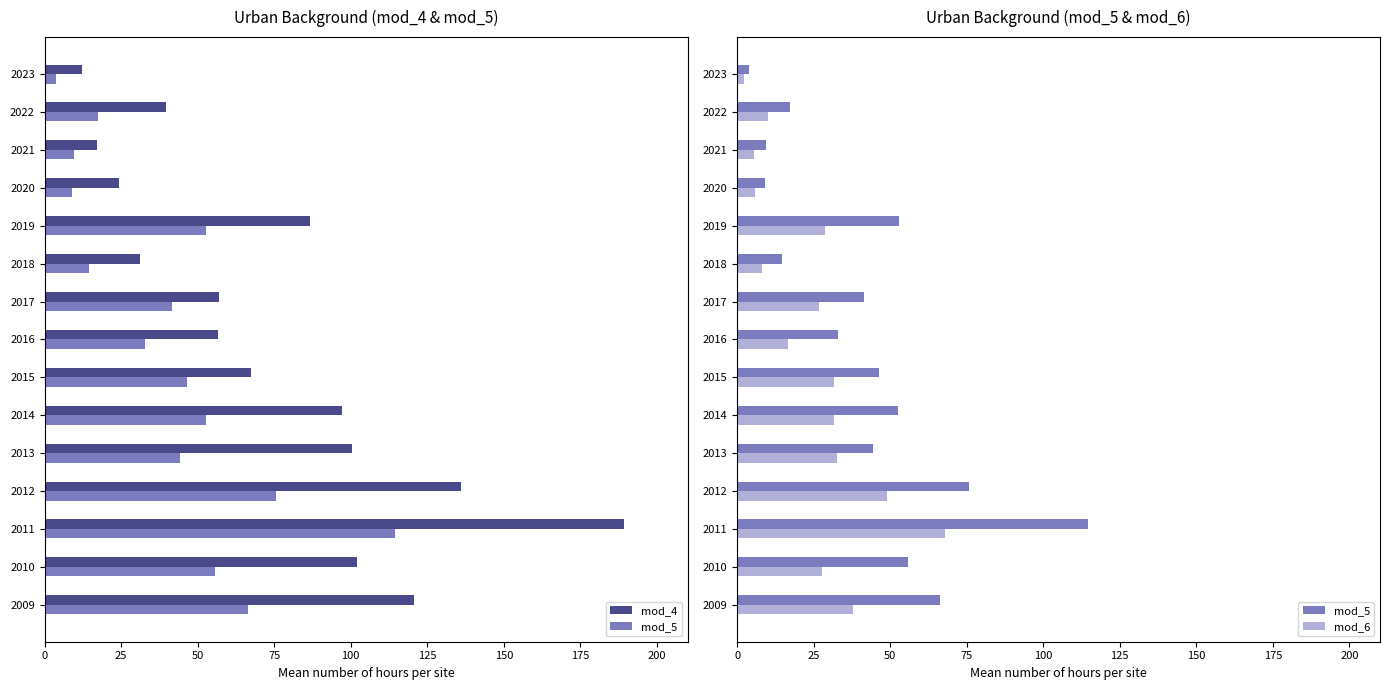

Between 2012 and 2014, which series saw the biggest shift?

mod_4